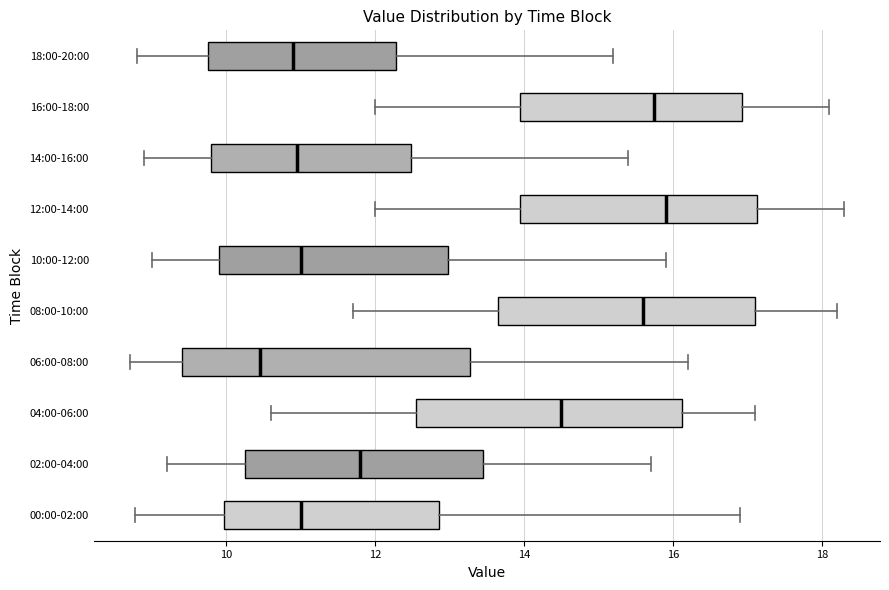

Reading bottom to top, read every box against the x-axis: the position of its median line, the range the box covers, and the ends of its whiskers. The values are not printed on the chart, so give them approximately, as read against the axis.

00:00-02:00: median 11.0, box 10.0 to 12.8, whiskers 8.8 to 17.0
02:00-04:00: median 11.8, box 10.2 to 13.4, whiskers 9.2 to 15.8
04:00-06:00: median 14.6, box 12.6 to 16.2, whiskers 10.6 to 17.2
06:00-08:00: median 10.4, box 9.4 to 13.2, whiskers 8.8 to 16.2
08:00-10:00: median 15.6, box 13.6 to 17.2, whiskers 11.8 to 18.2
10:00-12:00: median 11.0, box 10.0 to 13.0, whiskers 9.0 to 16.0
12:00-14:00: median 16.0, box 14.0 to 17.2, whiskers 12.0 to 18.4
14:00-16:00: median 11.0, box 9.8 to 12.4, whiskers 9.0 to 15.4
16:00-18:00: median 15.8, box 14.0 to 17.0, whiskers 12.0 to 18.2
18:00-20:00: median 11.0, box 9.8 to 12.2, whiskers 8.8 to 15.2